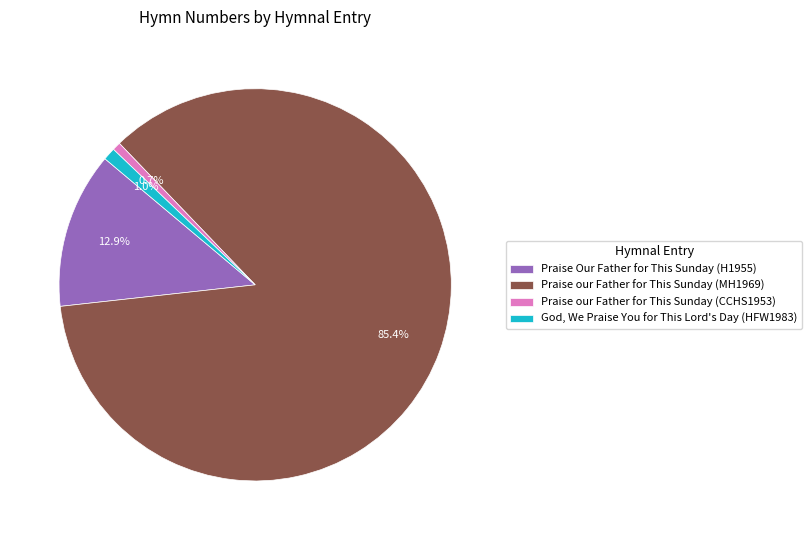

What is the majority slice?

Praise our Father for This Sunday (MH1969)